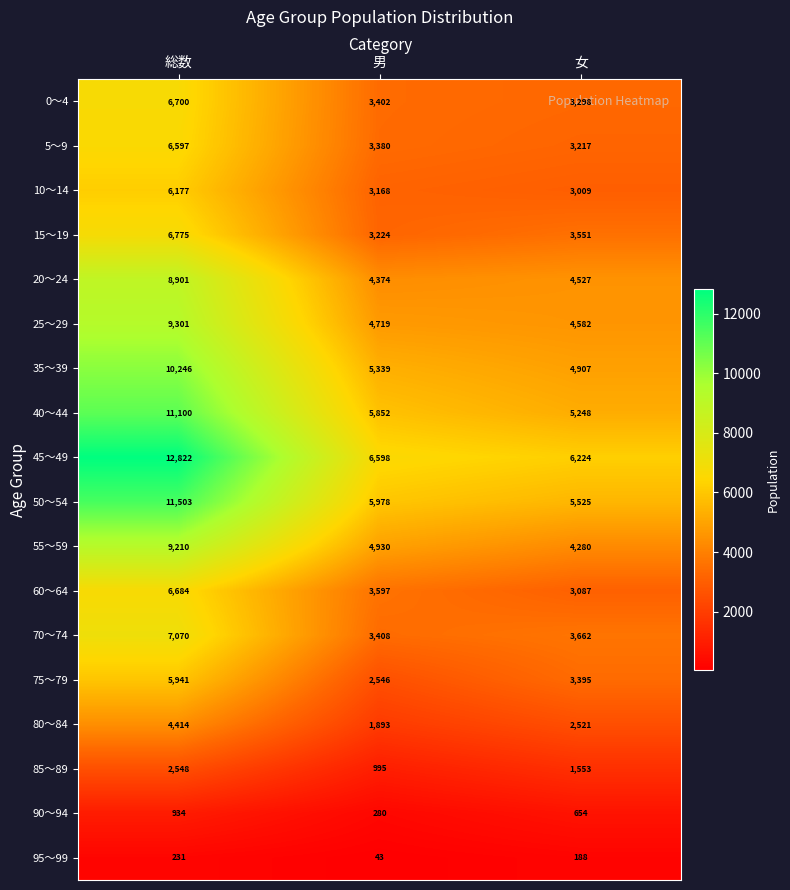

Rank the categories by 60～64 value from lowest to highest.

女, 男, 総数